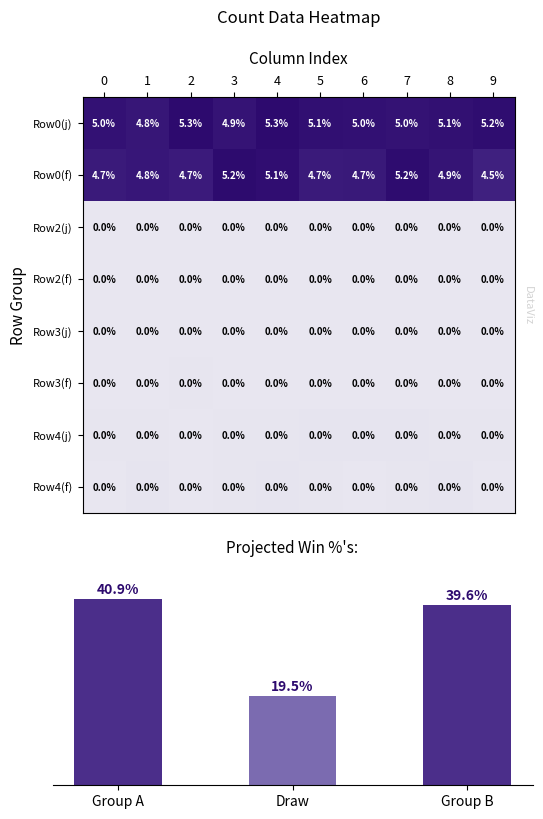

What is the spread (max minus min) of values at 3?

5.2